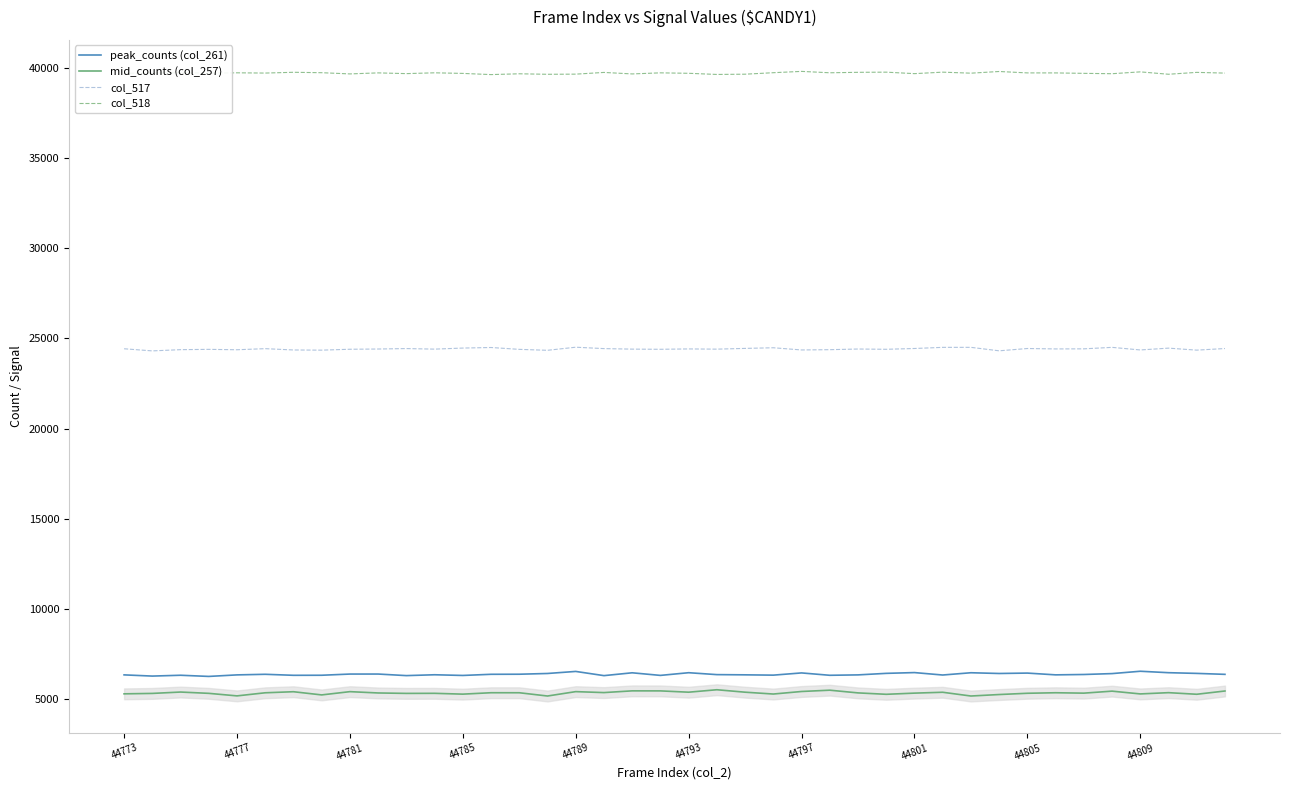

What is the value of the mid_counts (col_257) point at the 34th from the left?

5341